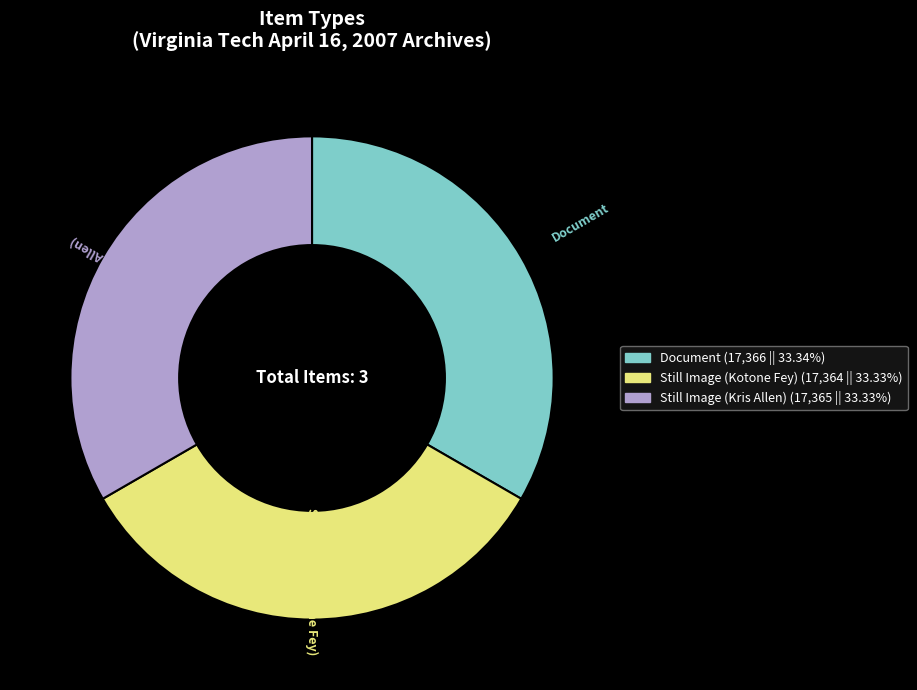

Approximately how many times larger is the value at Still Image (Kris Allen) compared to Document?

1.0